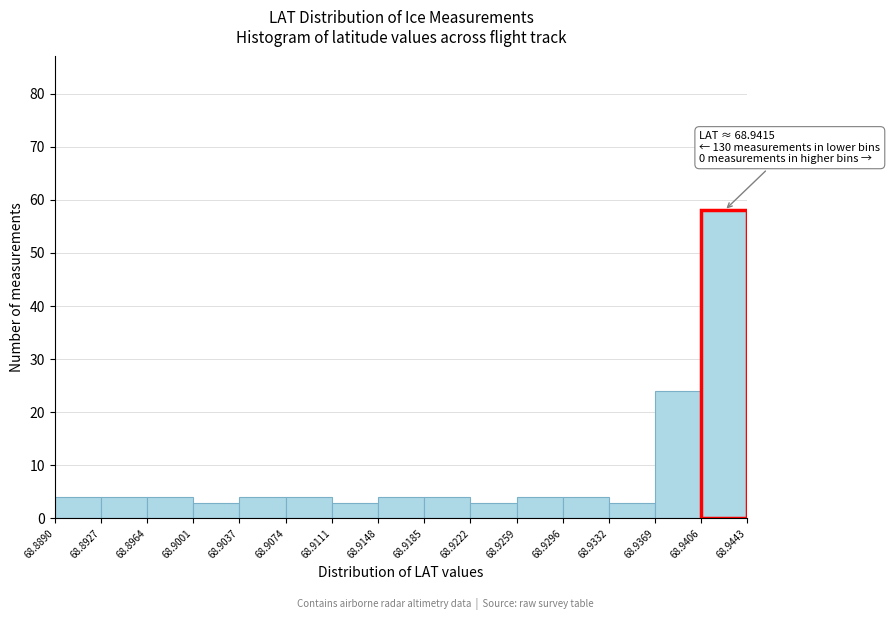

Which range on the x-axis has the tallest bar?

68.9406 to 68.9443